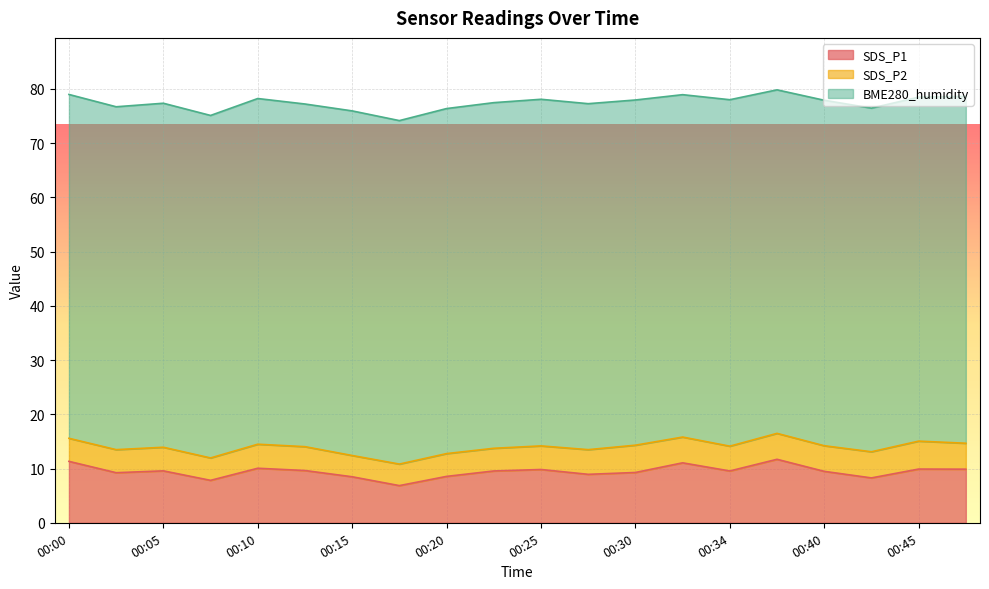

How many values in the SDS_P2 series exceed 4?

18